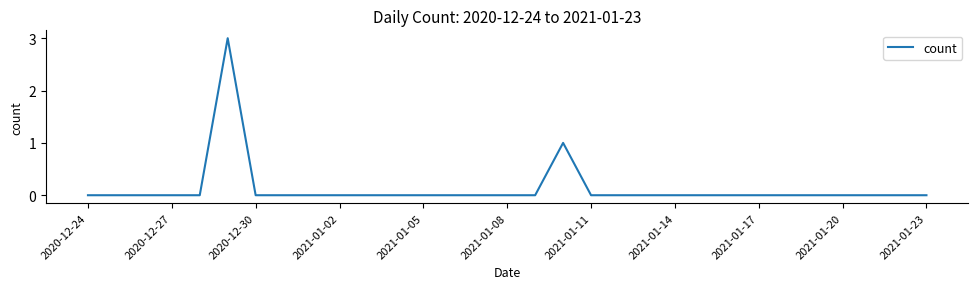

What is the difference between the maximum and minimum values?

3